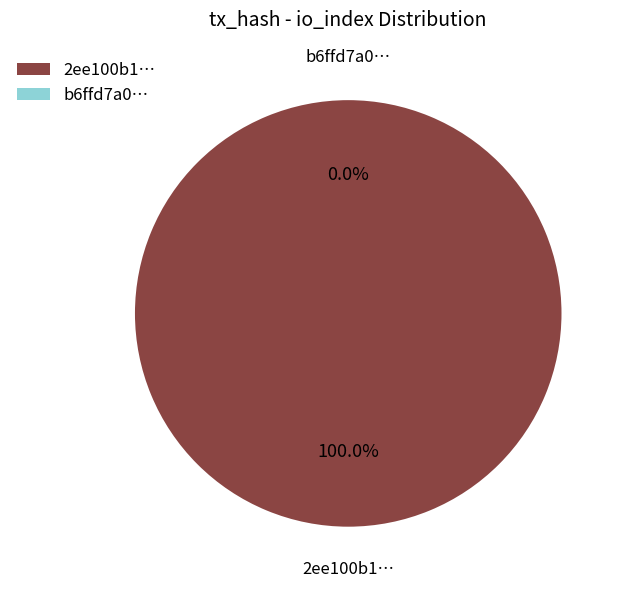

What percentage is NOT represented by tx_hash_1?

100.0%